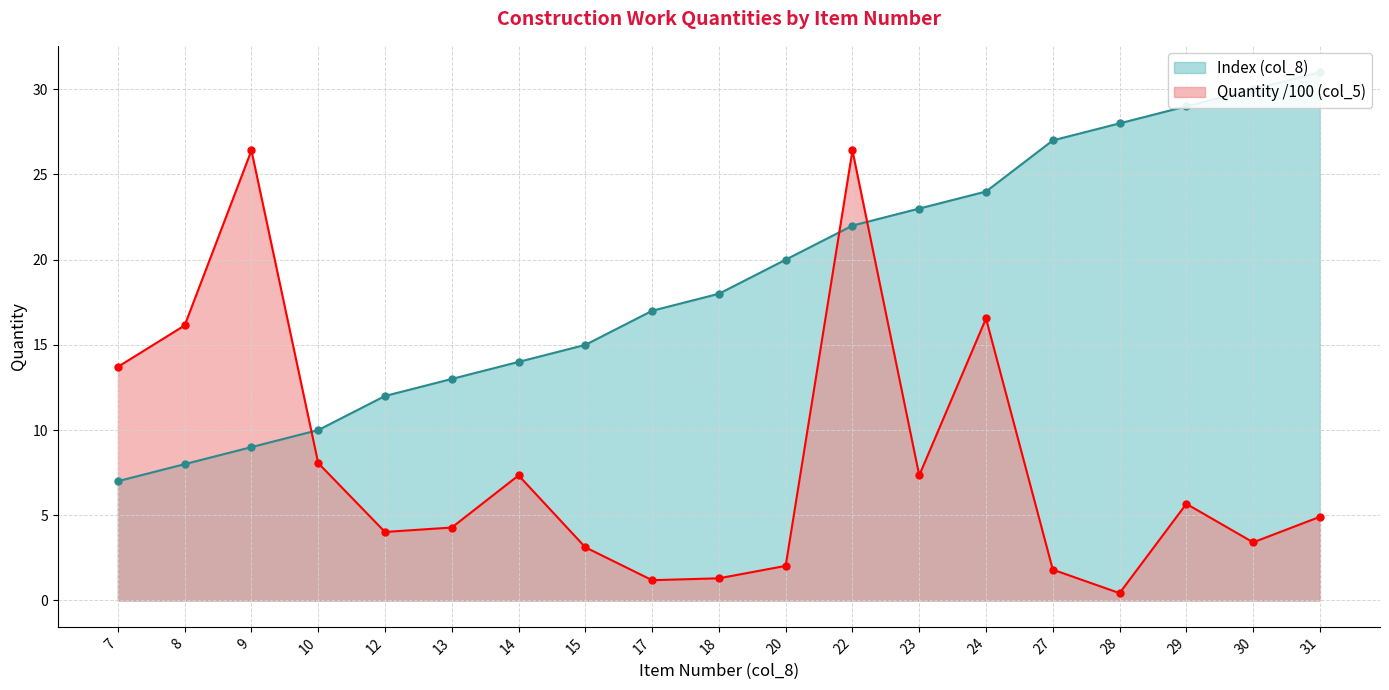

Which category has the highest value across all series?

31